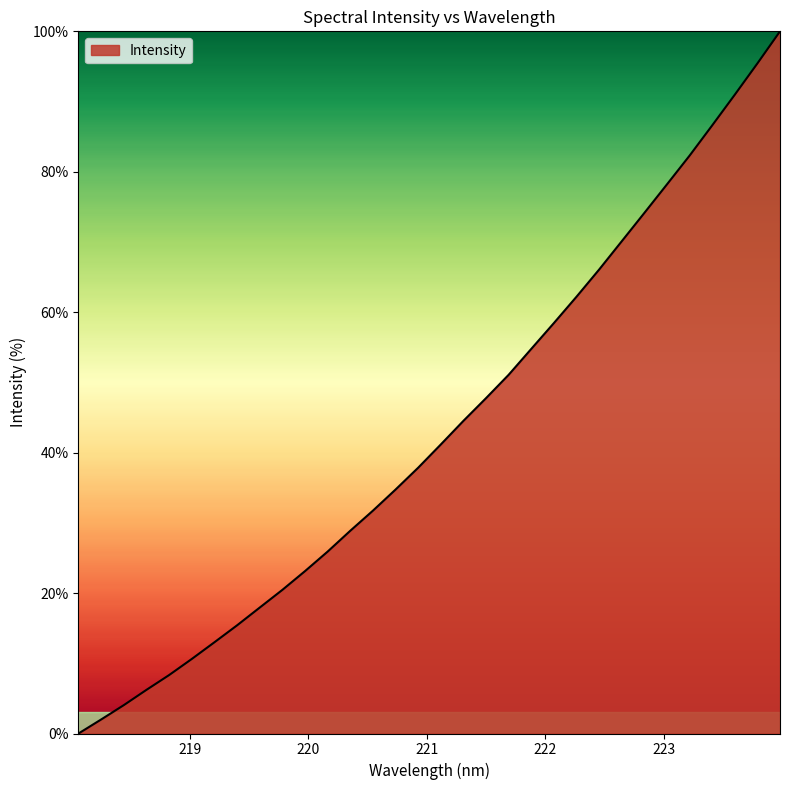

Reading left to right, extract all data points from this chart.

0.0	2.0	4.0	6.2	8.3	10.6	13.0	15.4	17.9	20.5	23.1	25.9	28.9	31.7	34.7	37.9	41.2	44.5	47.8	51.1	54.8	58.5	62.2	66.1	70.1	74.1	78.2	82.3	86.6	91.0	95.4	100.0